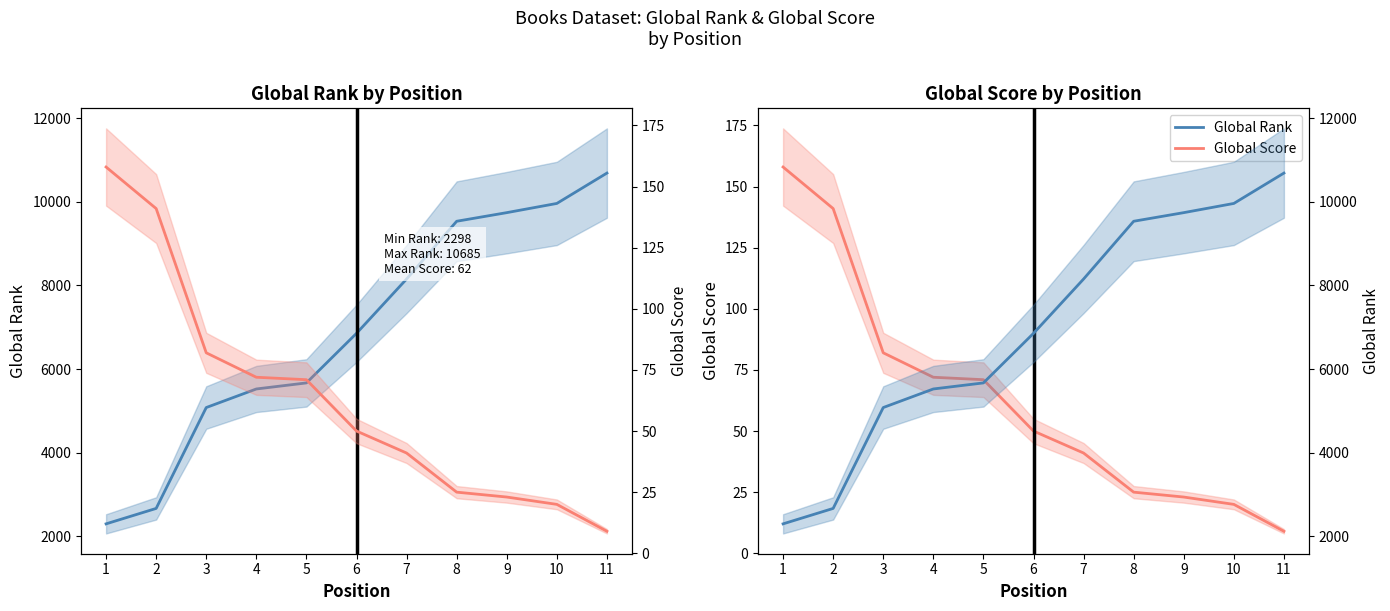

What value does the Global Score series have at 4, to the nearest 5?

70